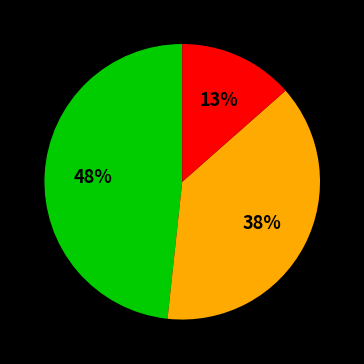

Is there a majority slice in this chart?

No